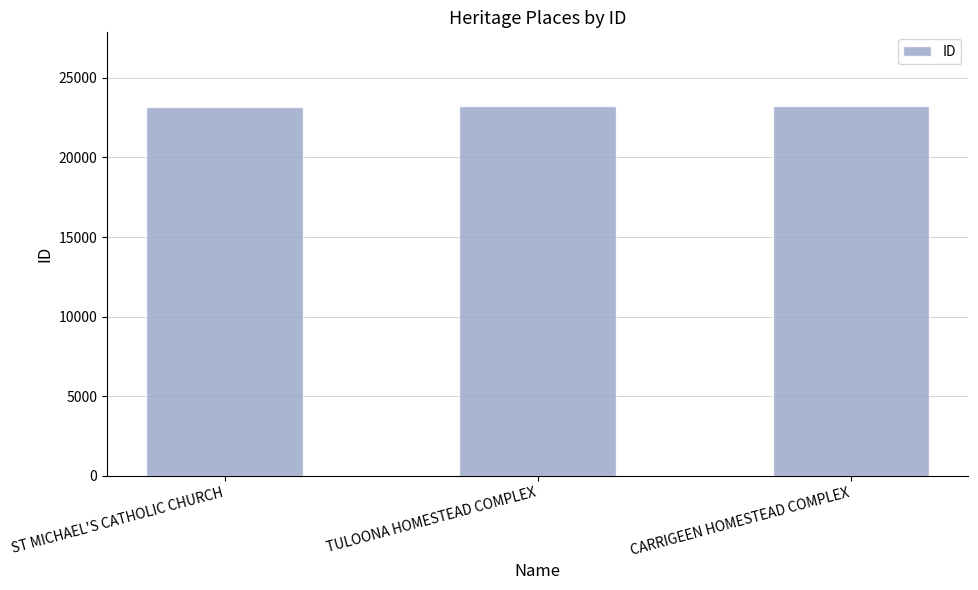

What is the ratio of the value at ST MICHAEL'S CATHOLIC CHURCH to the value at CARRIGEEN HOMESTEAD COMPLEX?

1.0